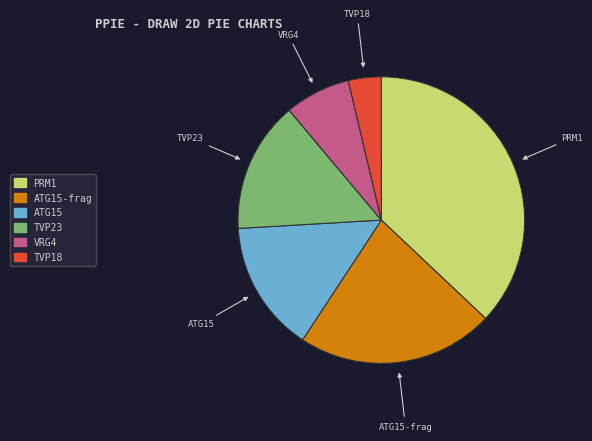

Is there a majority slice in this chart?

No